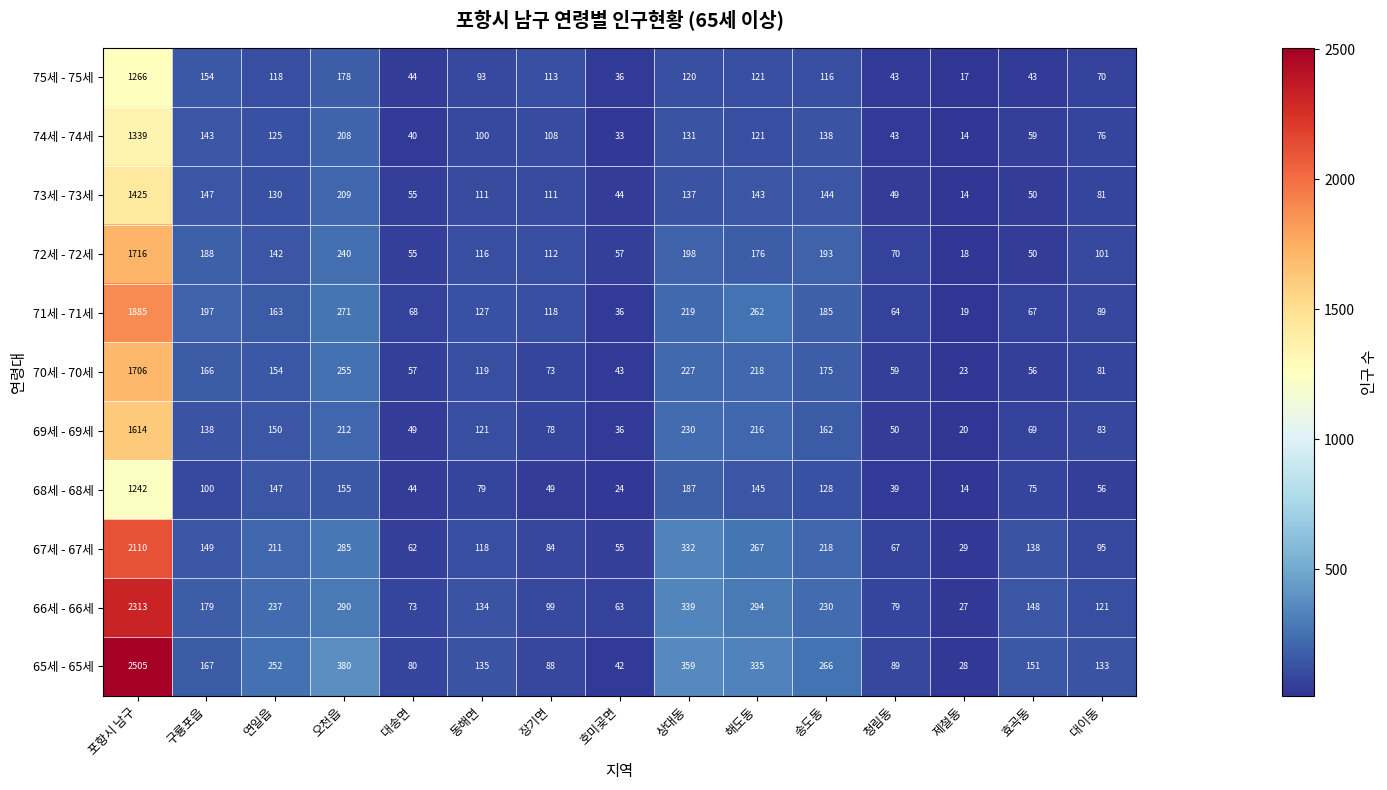

Between 포항시 남구 and 송도동, which series saw the biggest shift?

65세 - 65세